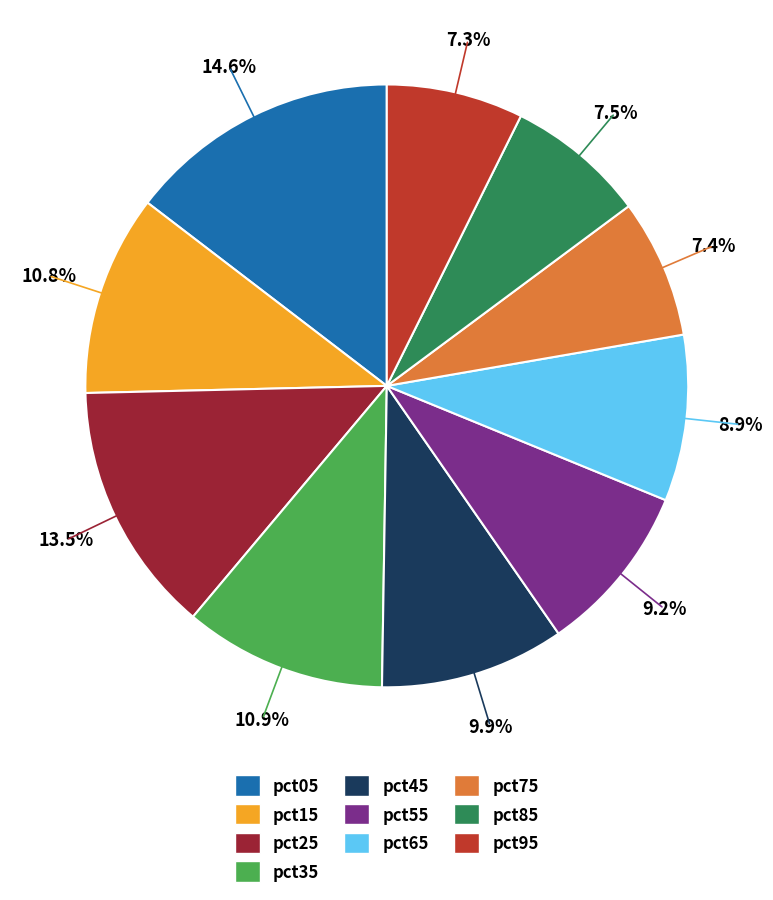

What percentage do pct45 and pct15 together represent?

20.7%